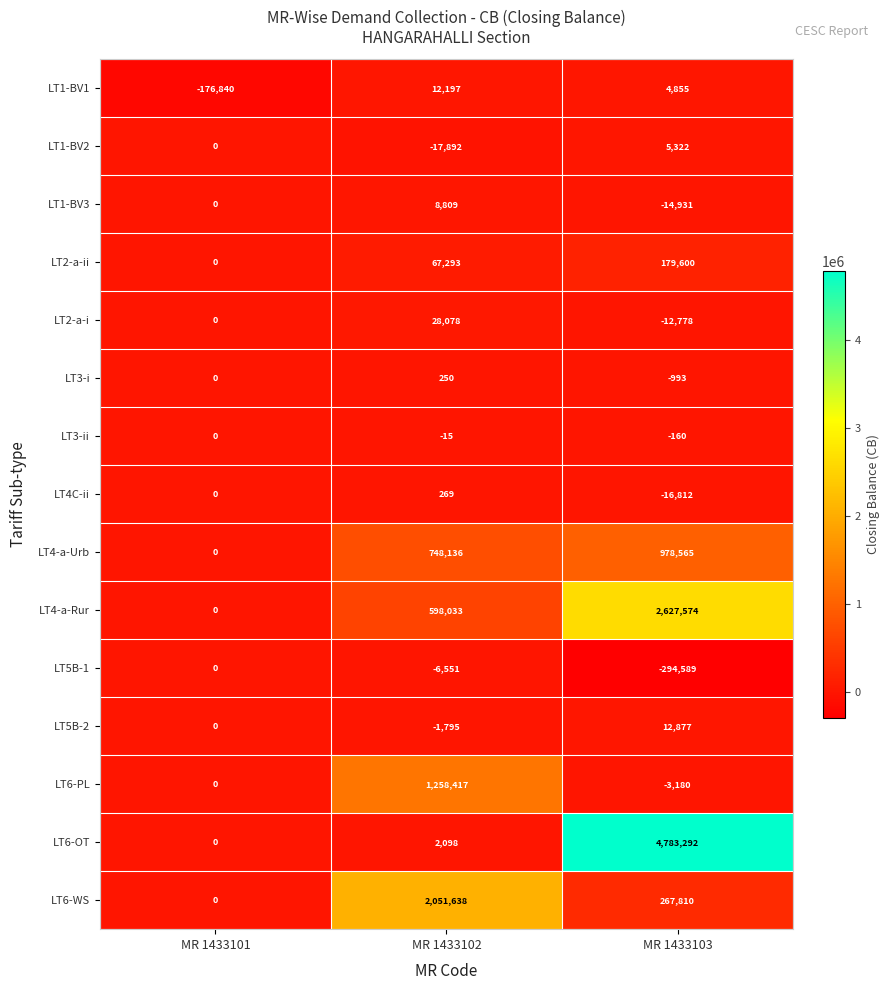

Which series has the largest total across all categories?

LT6-OT